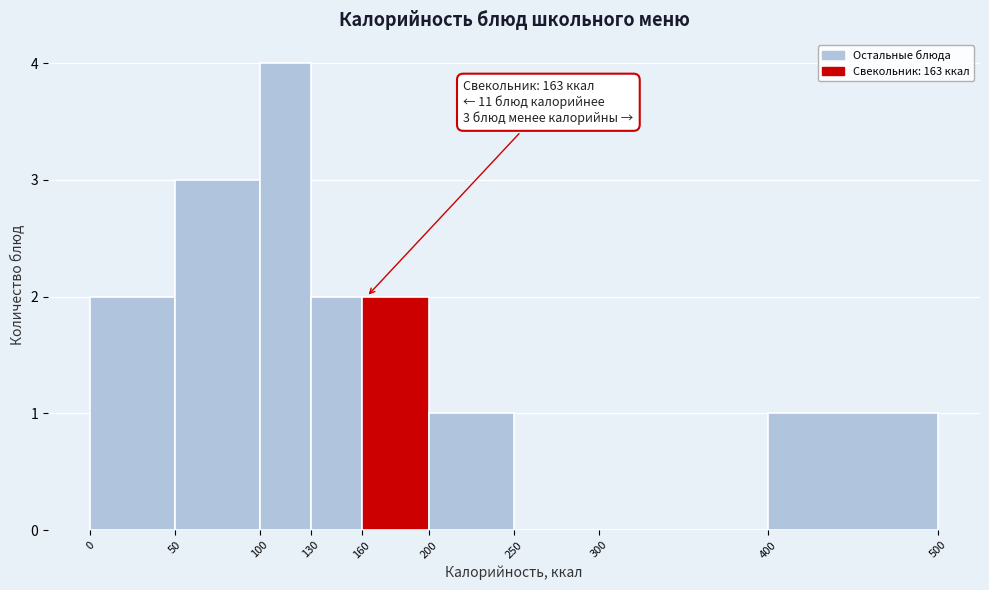

Which range on the x-axis has the tallest bar?

100 to 130